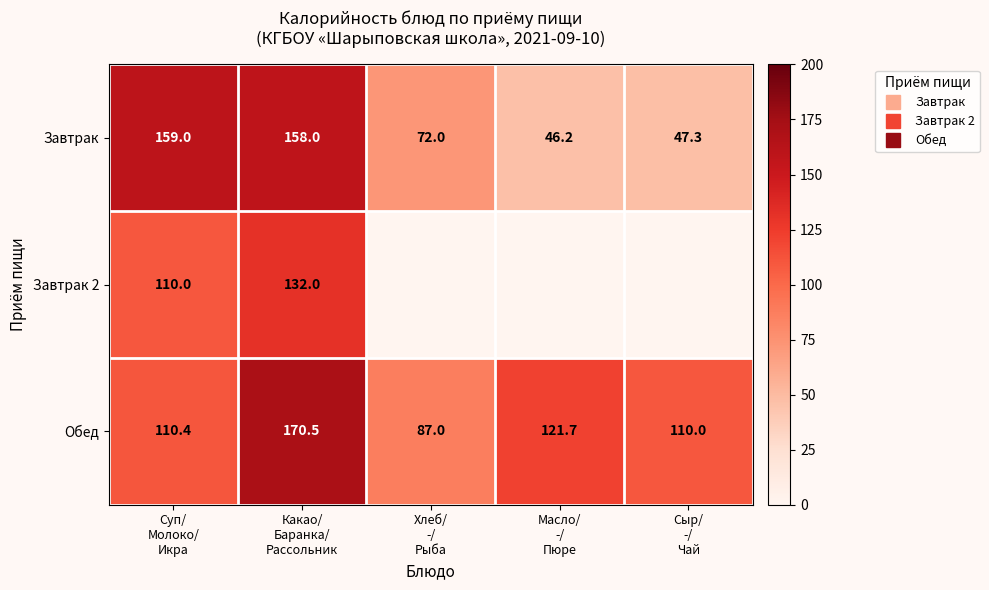

Where is Завтрак nearest to the value 102?

Хлеб/ -/ Рыба